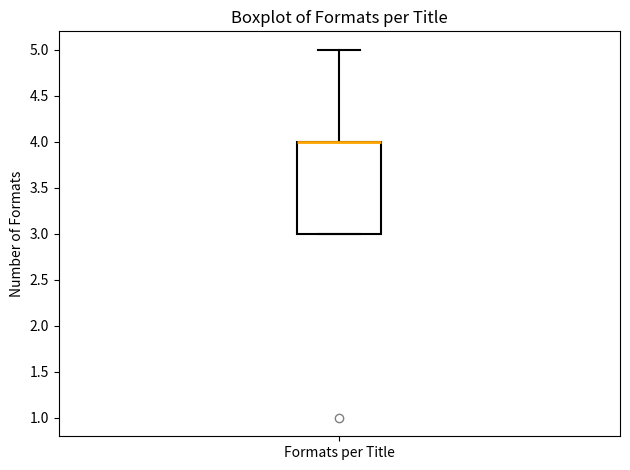

Transcribe this box plot: give where the median line is, the range the box spans, and where the two whiskers end, as read against the y-axis. The values are not printed on the chart, so give them approximately, as read against the axis.

median 4 (drawn on the box's upper edge), box 3 to 4, whiskers 3 to 5